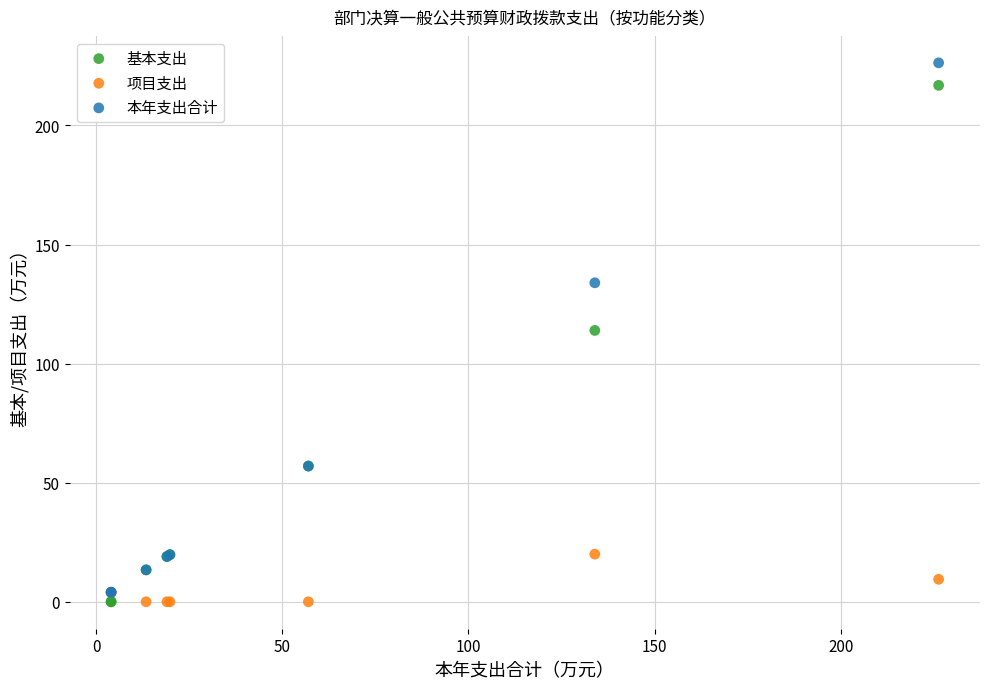

Which series has the largest Y range (max minus min)?

本年支出合计